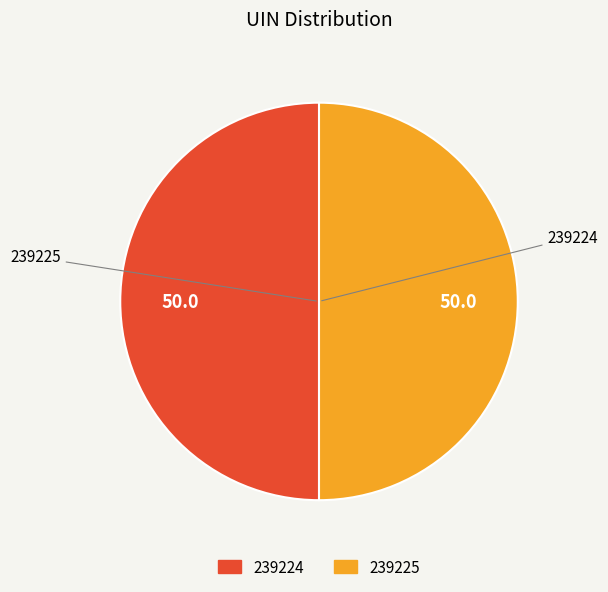

Is it true that 239224 is 61% of the pie?

False